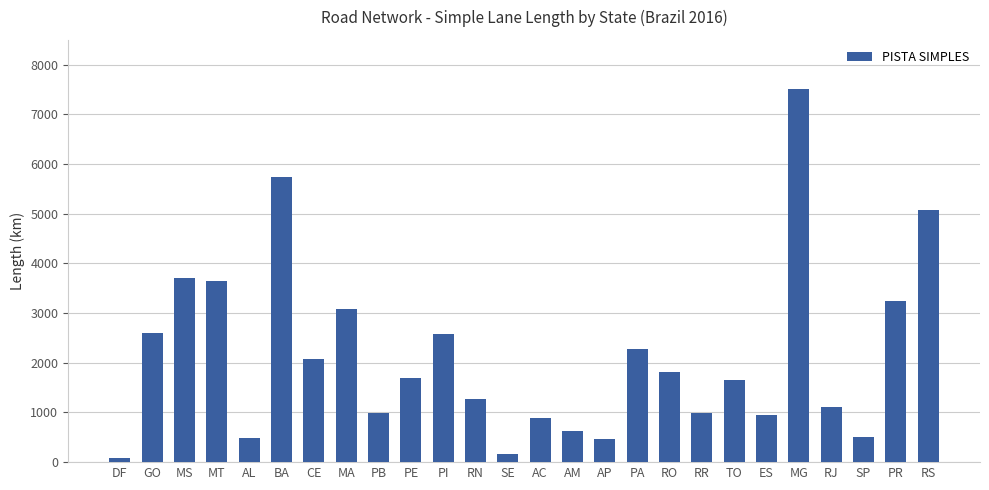

What is the greatest value displayed?

7516.9